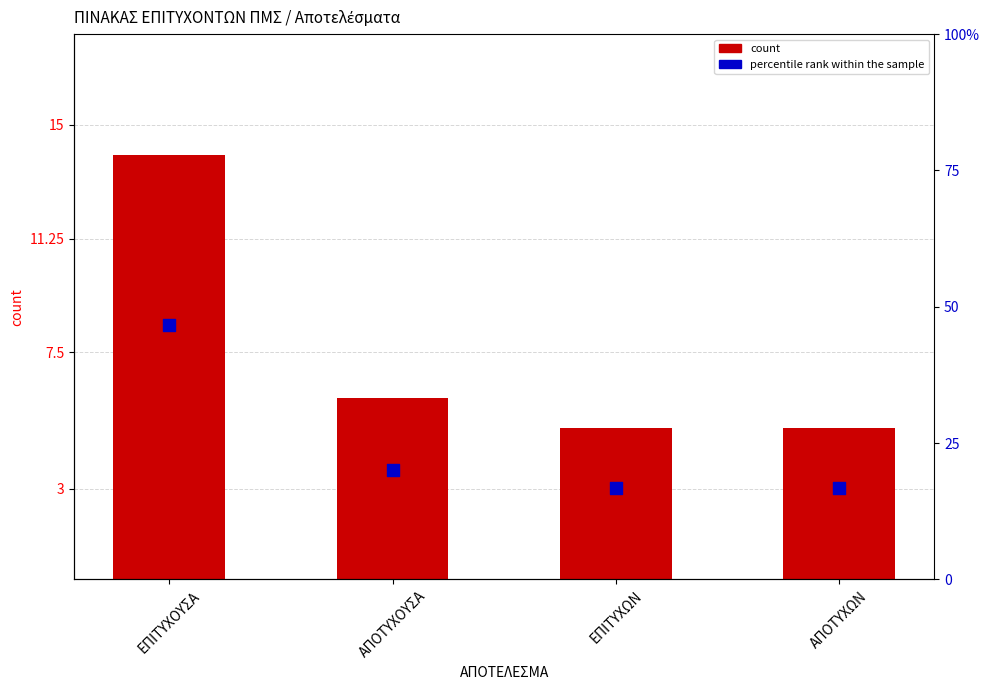

At which category is the sum across all series the highest?

ΕΠΙΤΥΧΟΥΣΑ